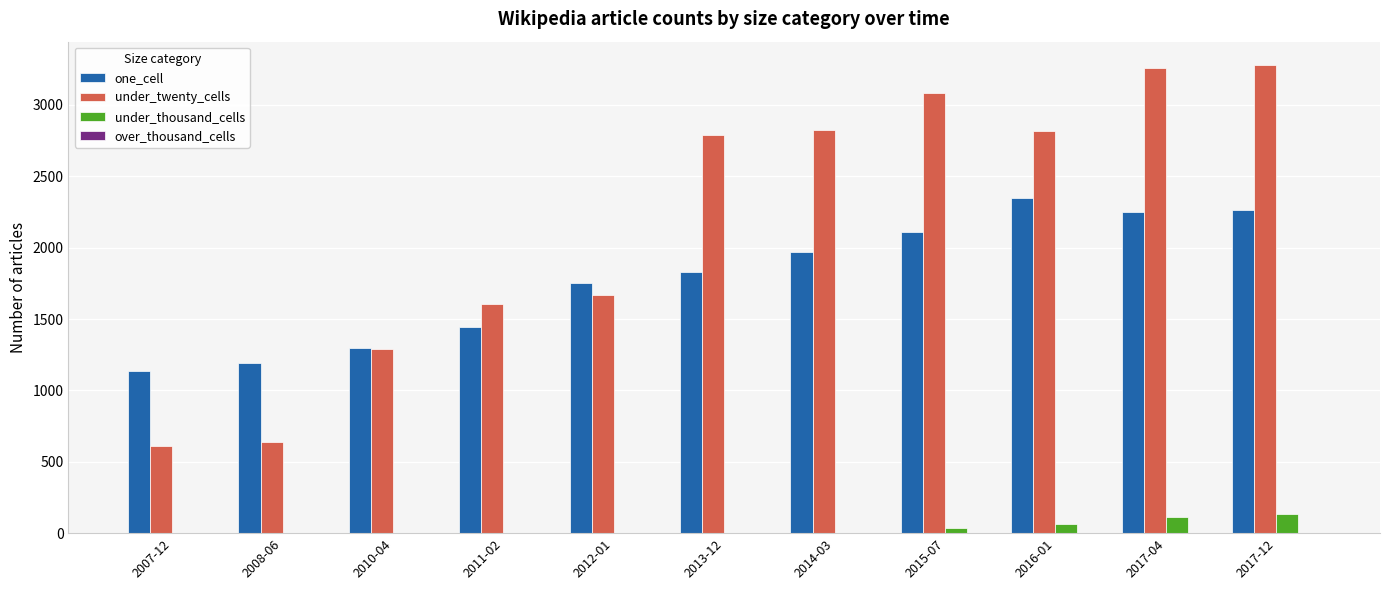

Which series changed the most between 2008-06 and 2011-02?

under_twenty_cells